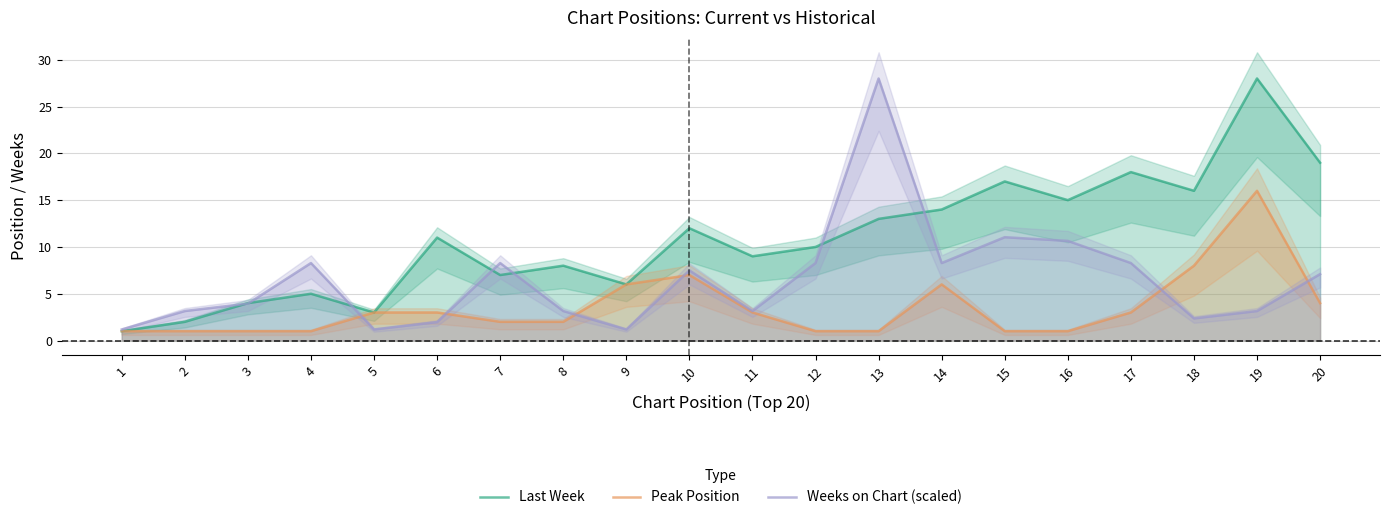

What is the lowest value of the Last Week series?

1.0